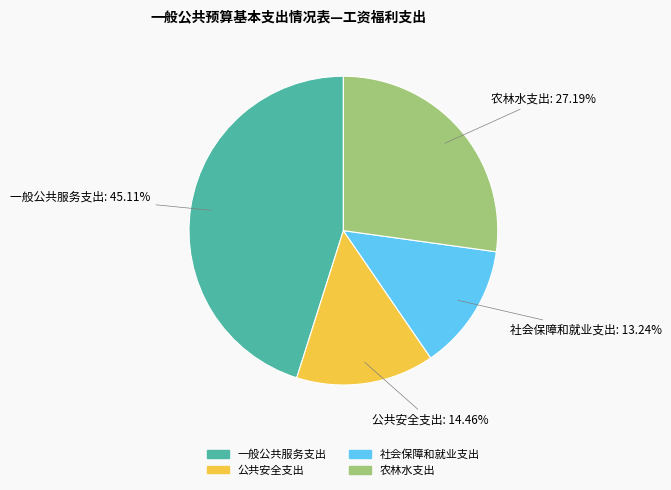

Approximately how many times larger is the value at 农林水支出 compared to 一般公共服务支出?

0.6